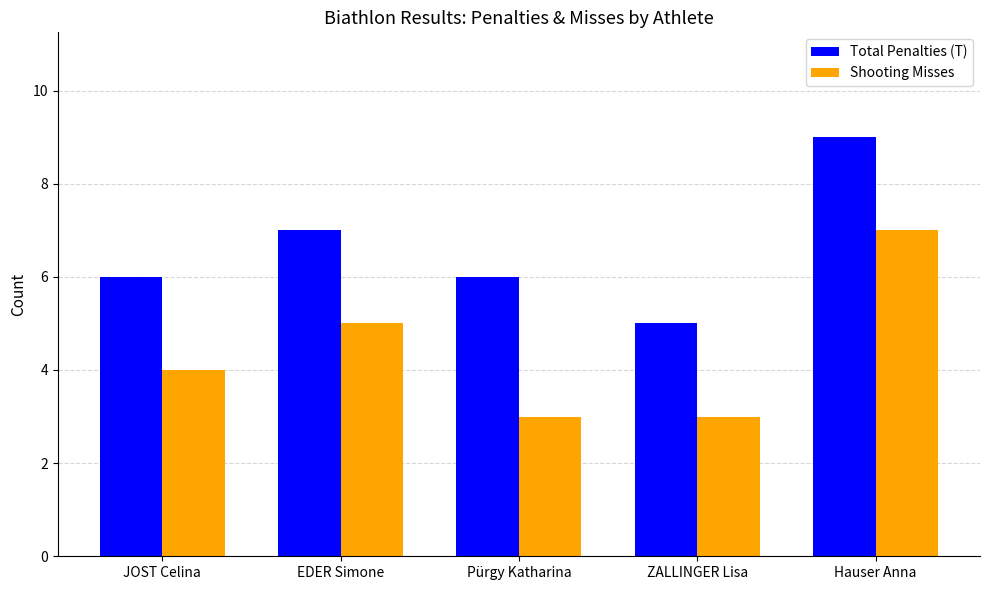

Between JOST Celina and Pürgy Katharina, which series saw the biggest shift?

Shooting Misses